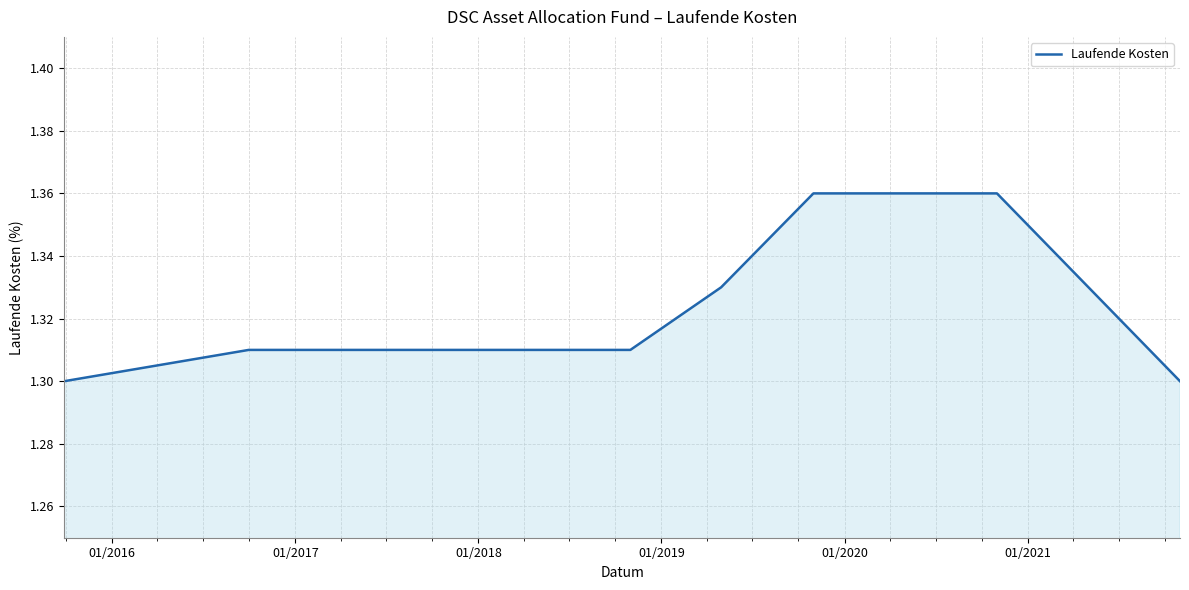

Is this an area chart (filled region under the line)?

Yes